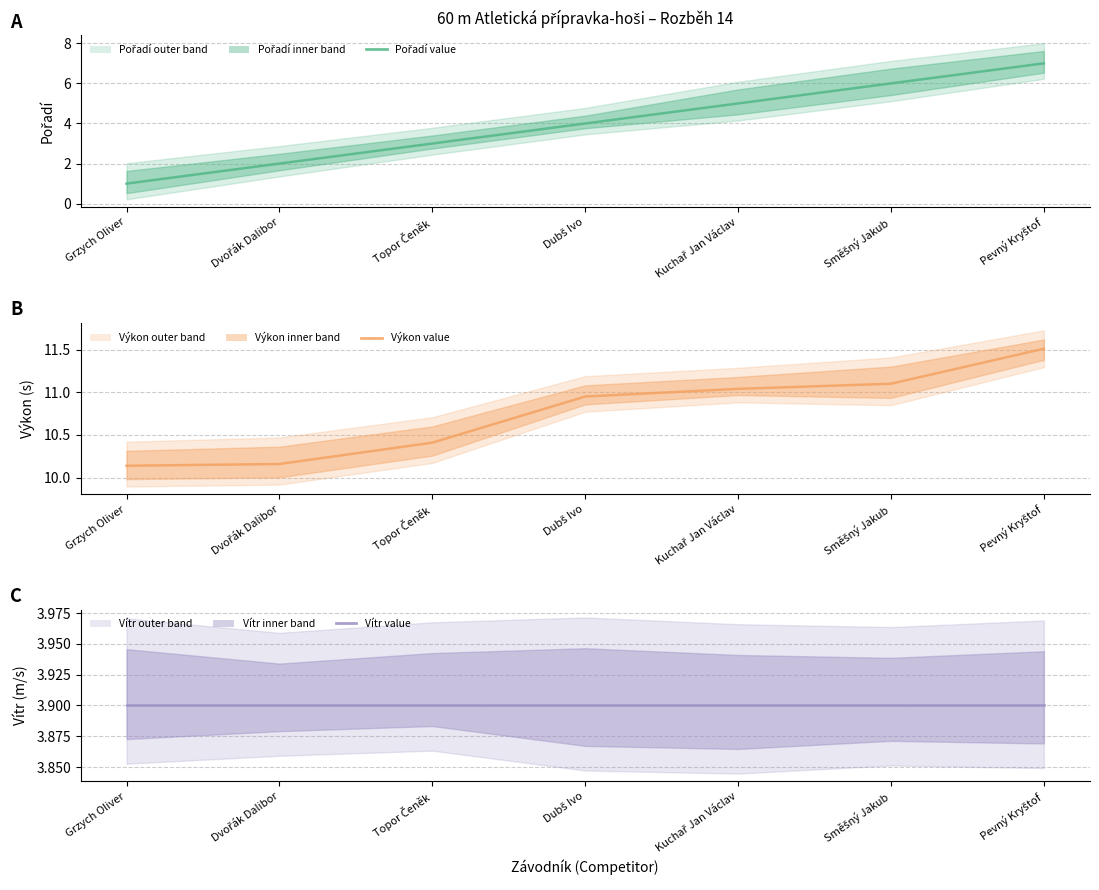

The Pořadí series shows 6.0 at Směšný Jakub. True or false?

True